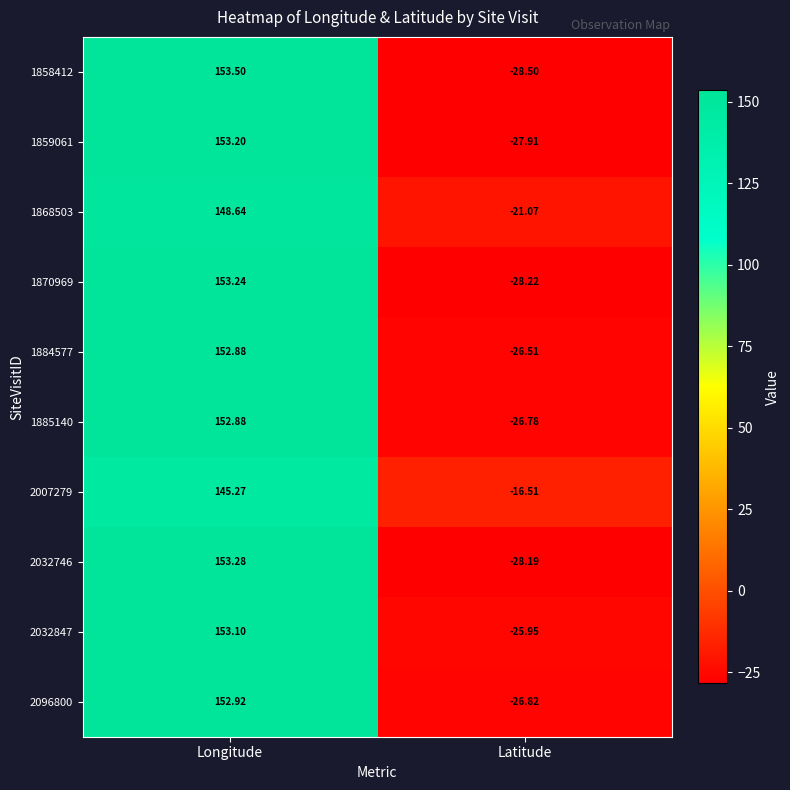

Which category has the lowest value in the 2032847 series?

Latitude